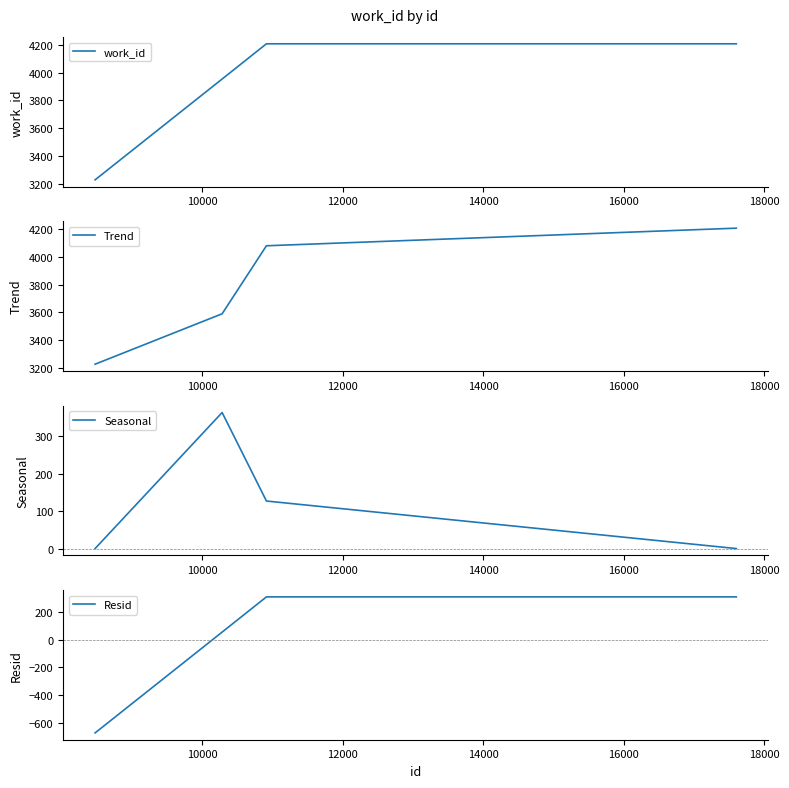

What is the smallest value displayed?

-672.2